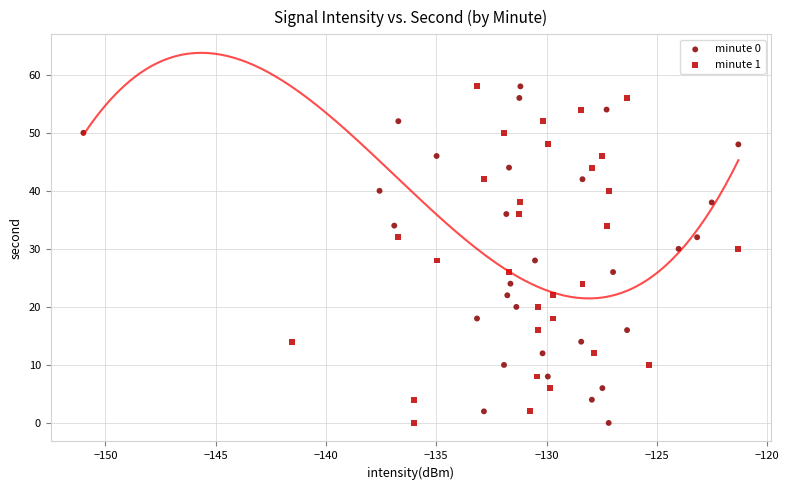

What are all the series names shown in the legend?

minute 0, minute 1